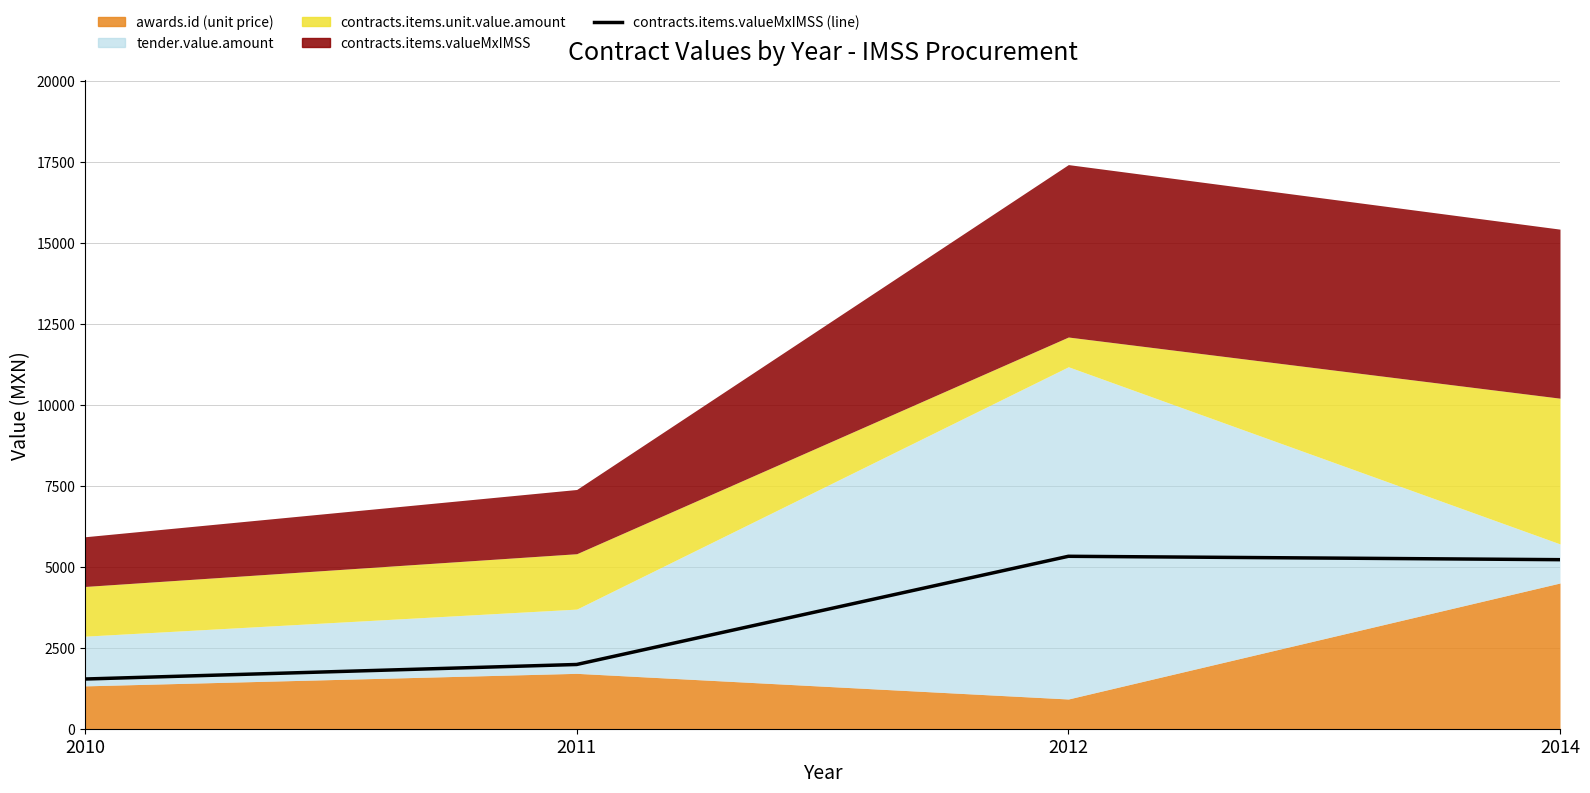

The chart shows a value of 1534.9 at 2010. True or false?

True